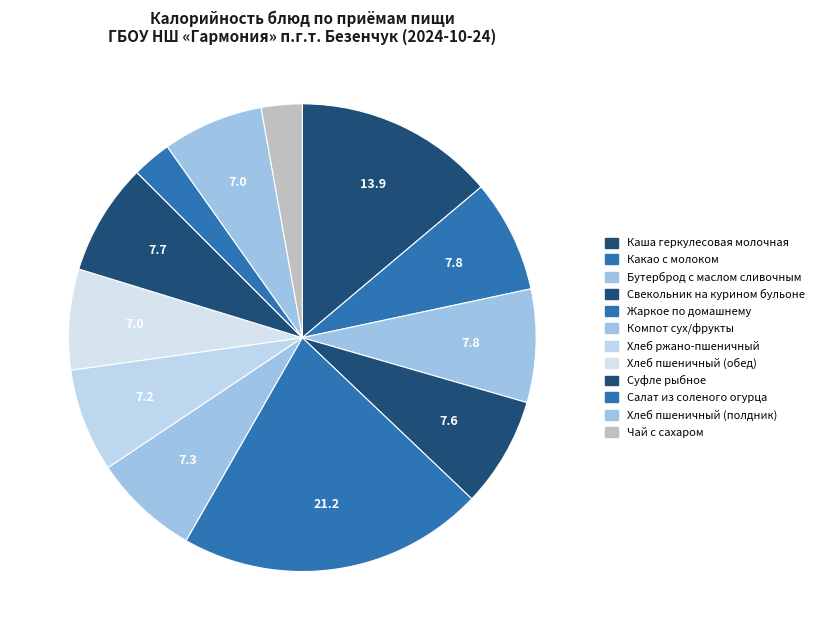

Is the sum of Компот сух/фрукты and Салат из соленого огурца greater than half?

No